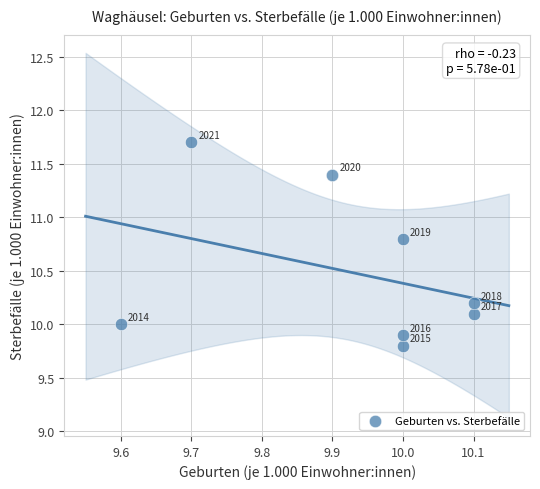

What is the average X value?

9.9